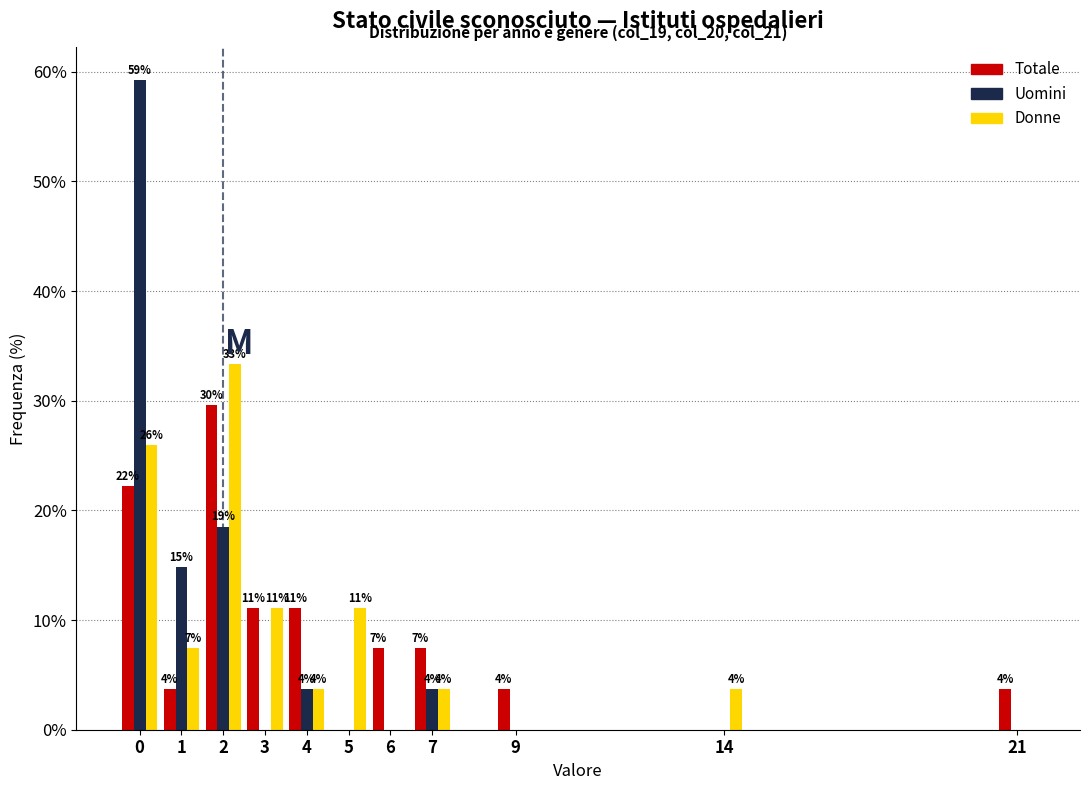

Does the chart contain stacked bars?

No